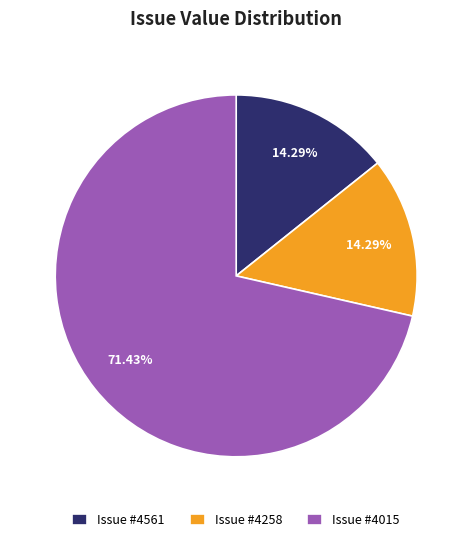

Combined, do Issue #4258 and Issue #4015 account for over 50%?

Yes